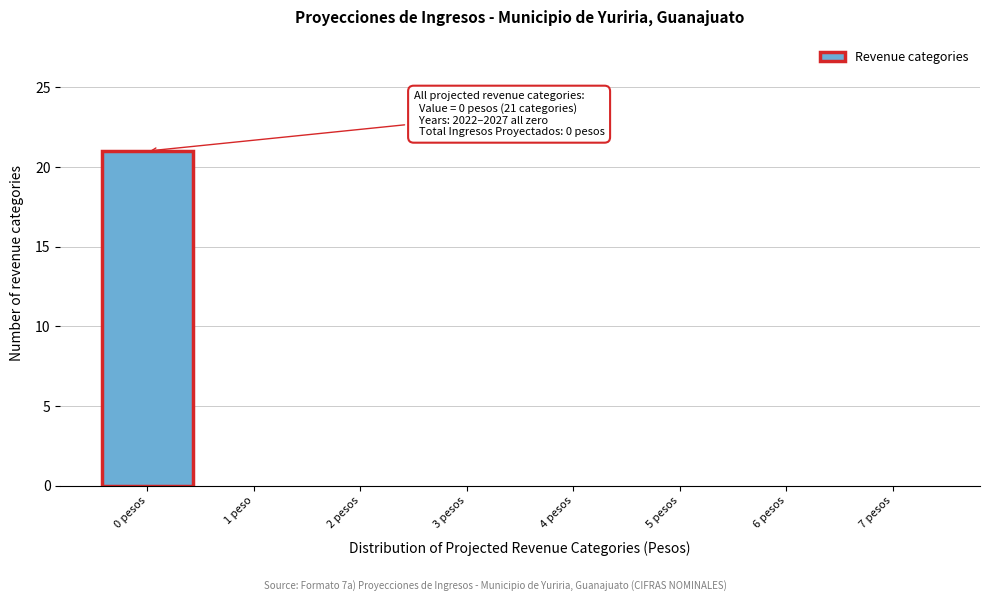

Reading left to right, list all the values displayed in this chart.

0 pesos=21	1 peso=0	2 pesos=0	3 pesos=0	4 pesos=0	5 pesos=0	6 pesos=0	7 pesos=0